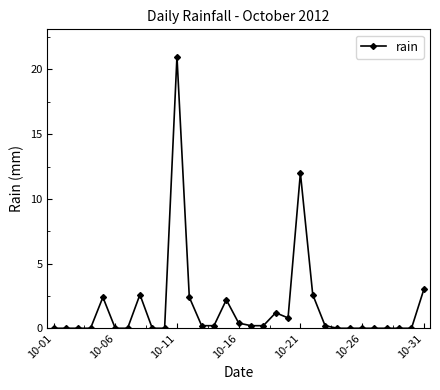

What is the value of the 11th point from the left?

21.0